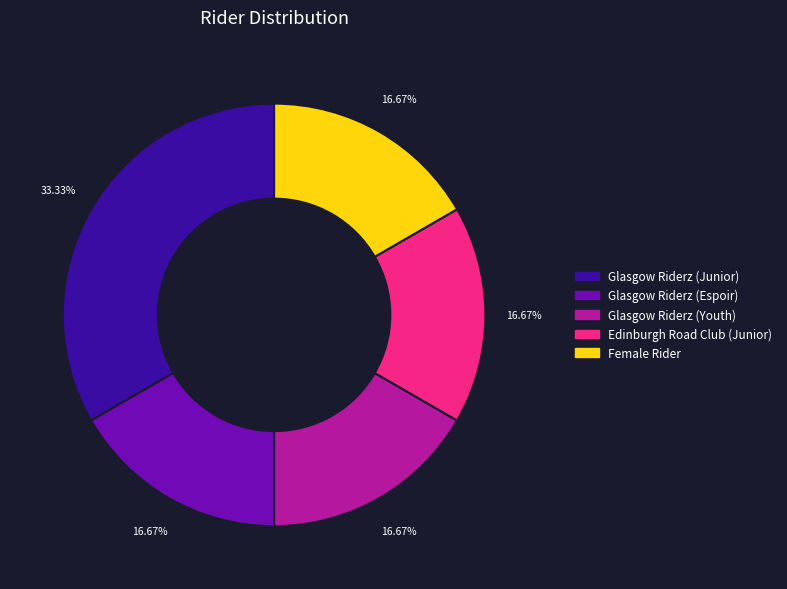

Does any single category account for the majority?

No